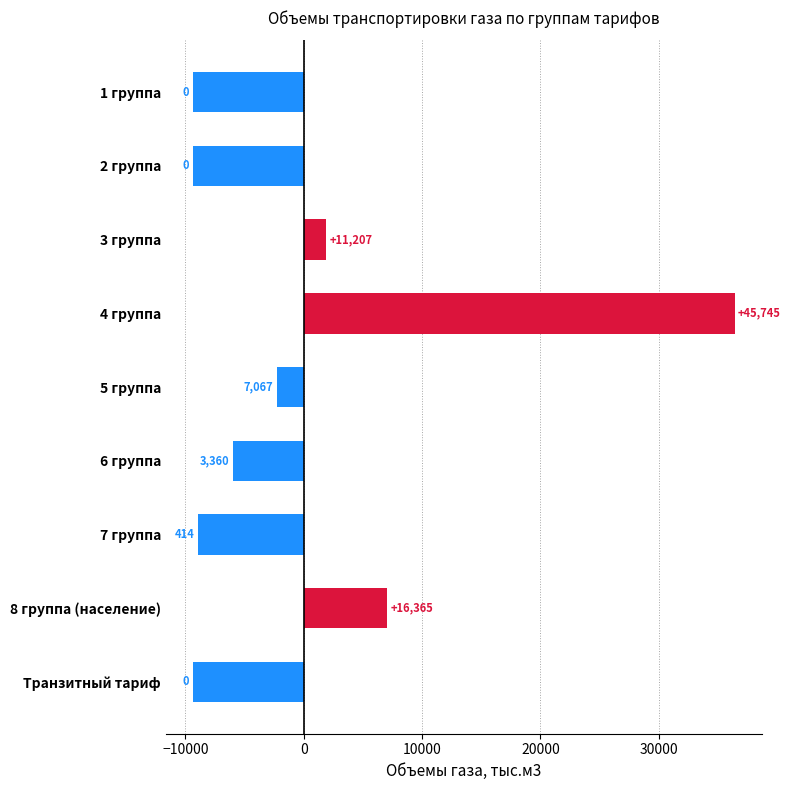

How many bars are there in total?

9